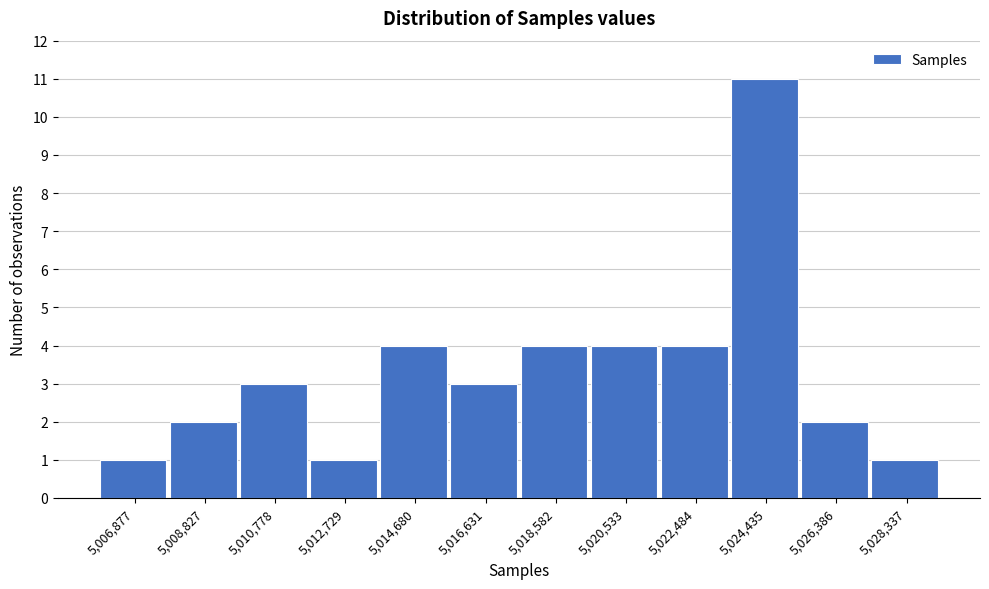

Reading right to left, transcribe all the data shown in this chart.

1	2	11	4	4	4	3	4	1	3	2	1